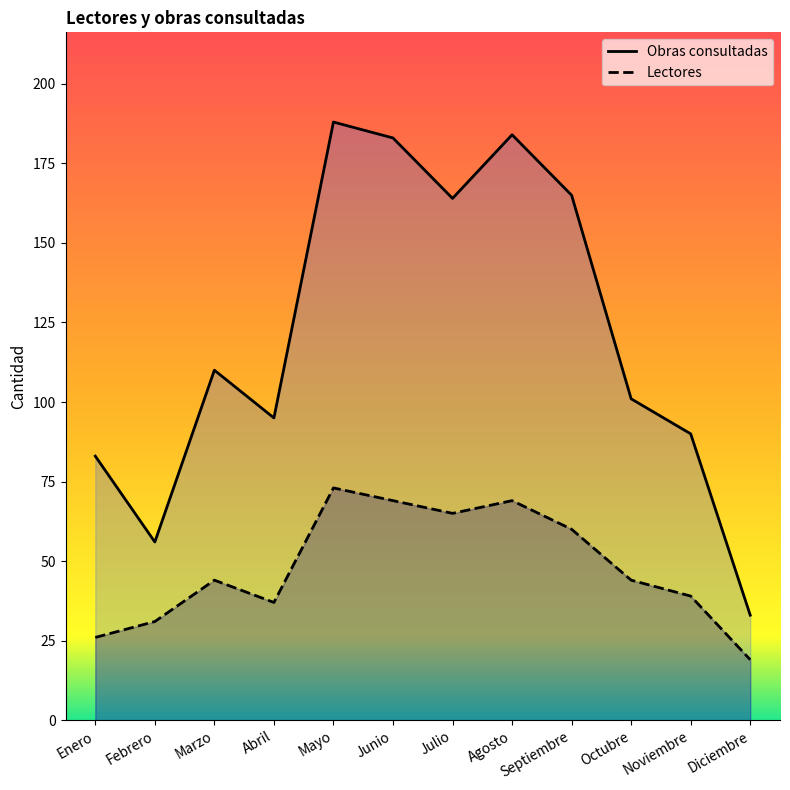

Count the number of categories in the chart.

12